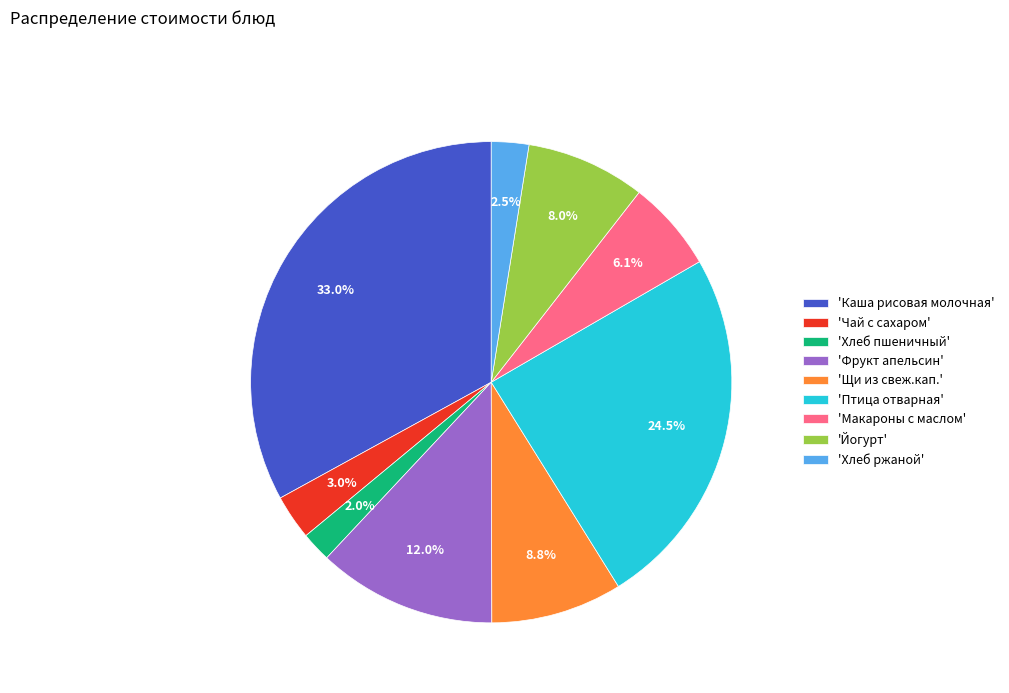

How many segments does this pie chart have?

9